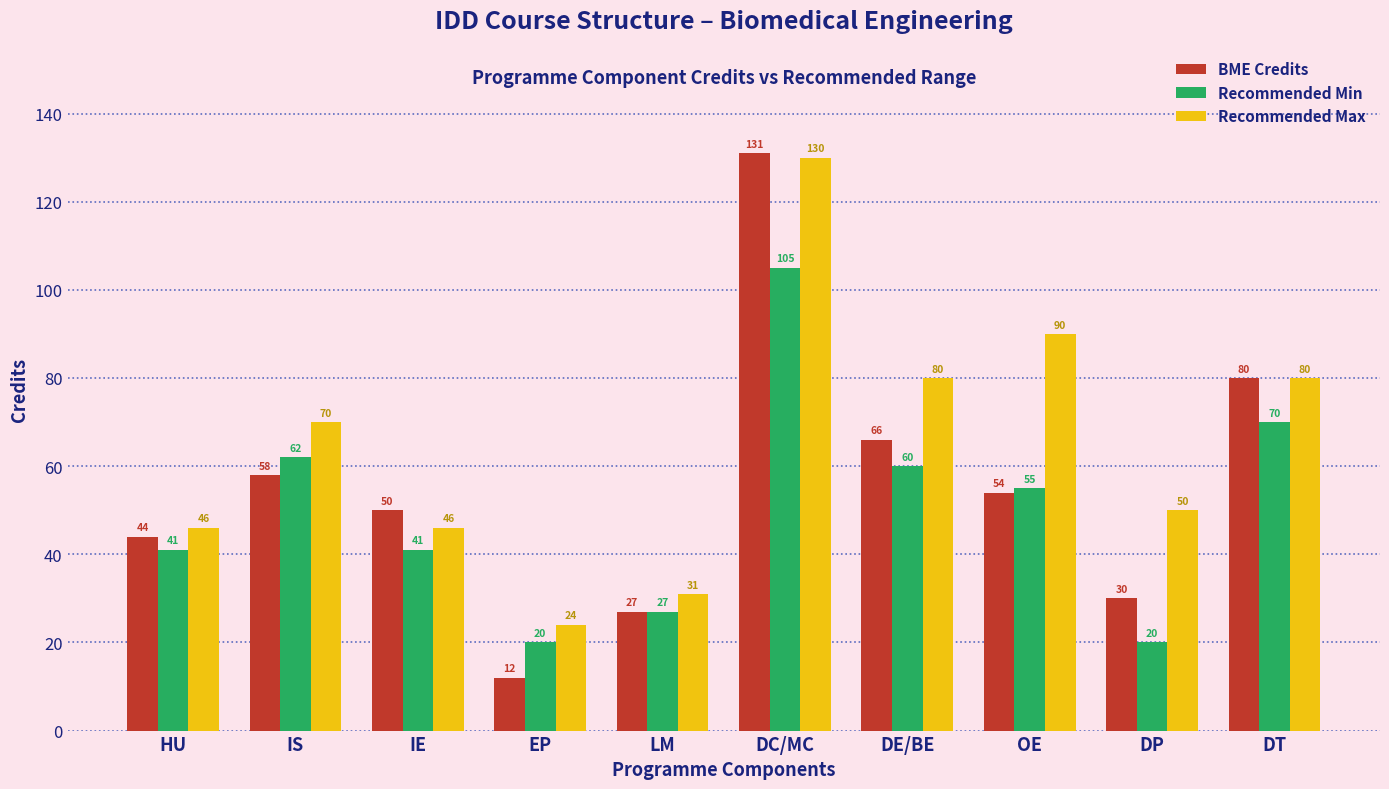

Reading left to right, what are all the values shown in this chart?

BME Credits: 44	58	50	12	27	131	66	54	30	80
Recommended Min: 41	62	41	20	27	105	60	55	20	70
Recommended Max: 46	70	46	24	31	130	80	90	50	80